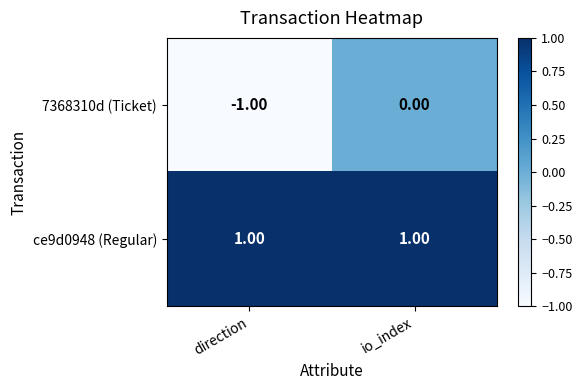

At which label is 7368310d (Ticket) closest to 0?

io_index